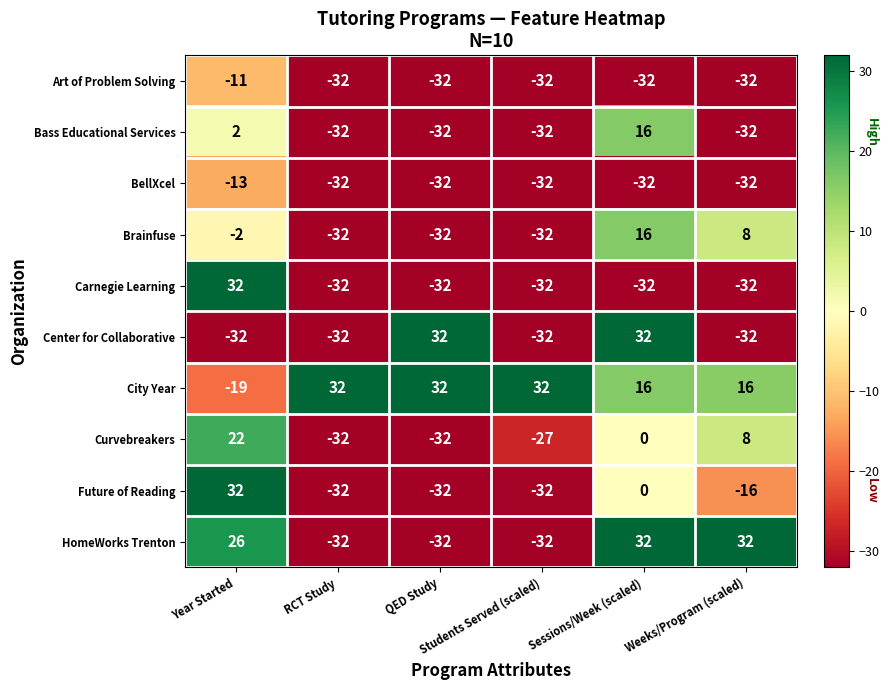

Count the Bass Educational Services values in the range -32 to 2.

5